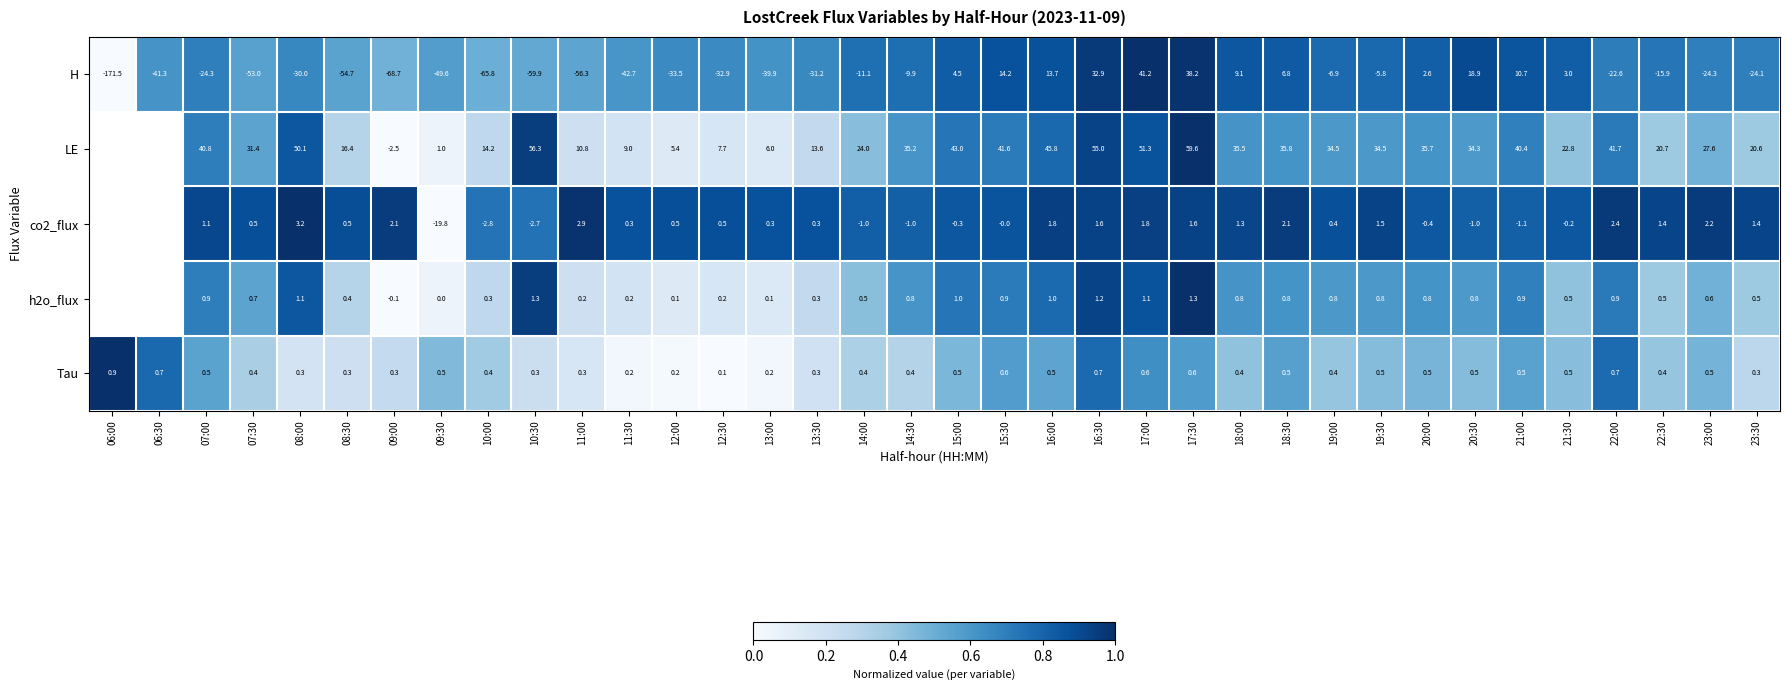

What is the difference between the highest and lowest values at 09:00?

70.8